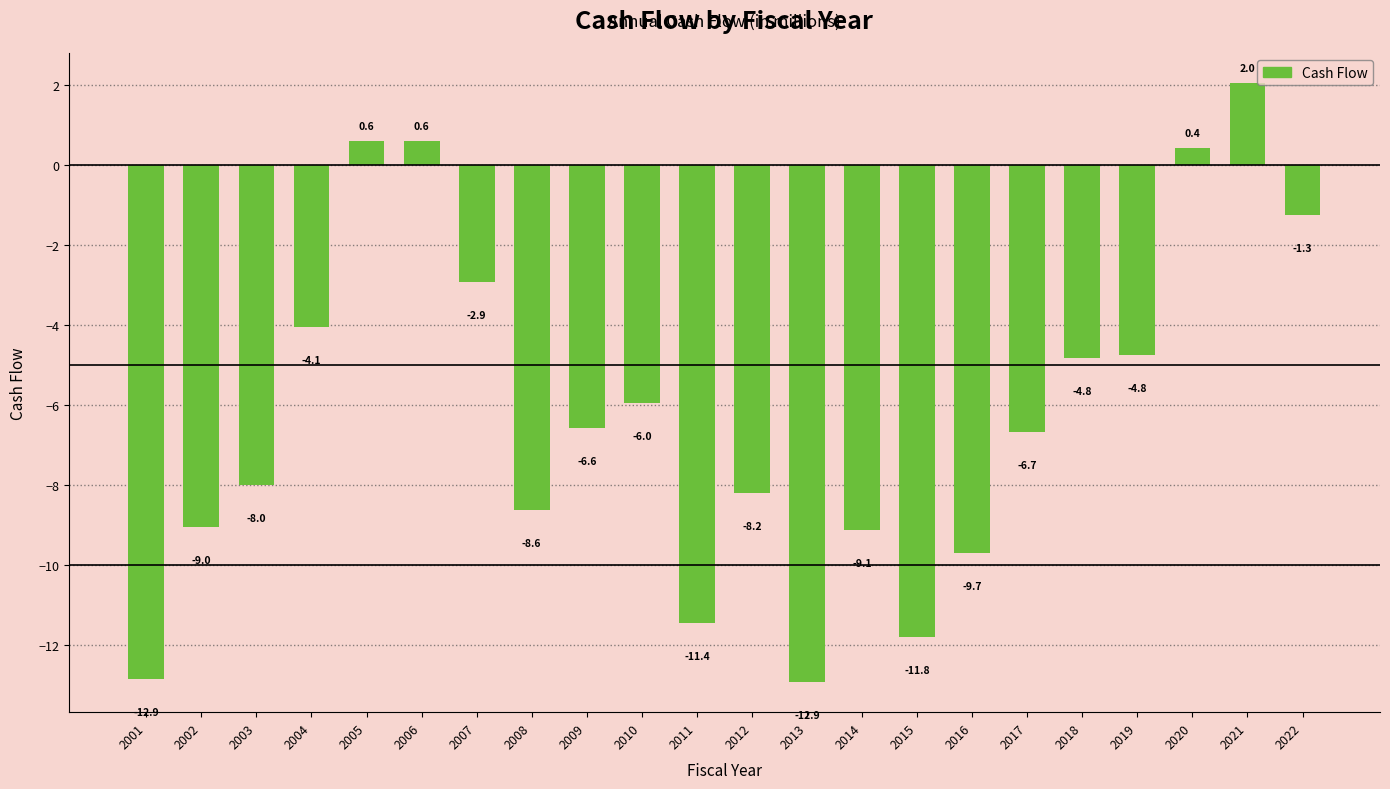

Is it true that the value at 2006 is 0.6?

True